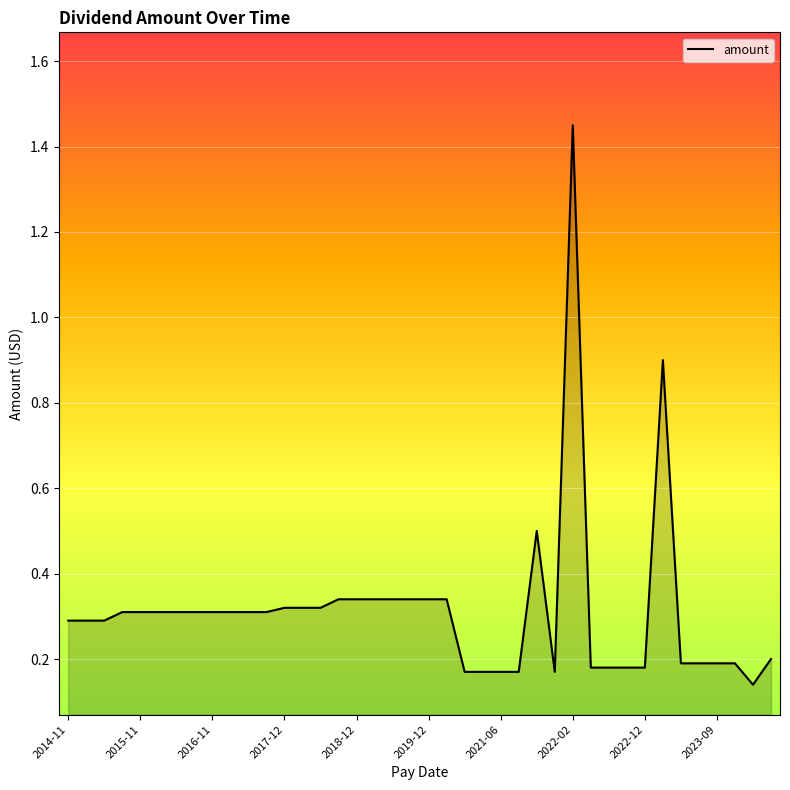

What is the difference between the maximum and minimum values?

1.3